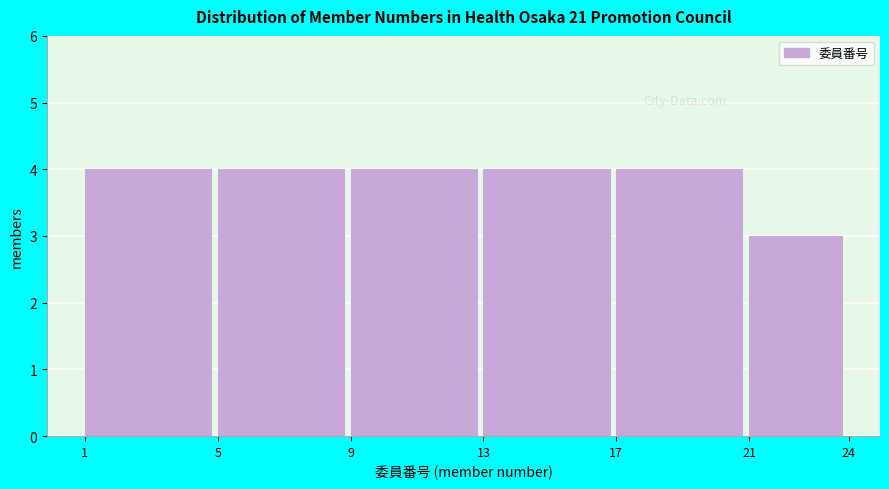

Reading right to left, list all the values displayed in this chart.

3	4	4	4	4	4